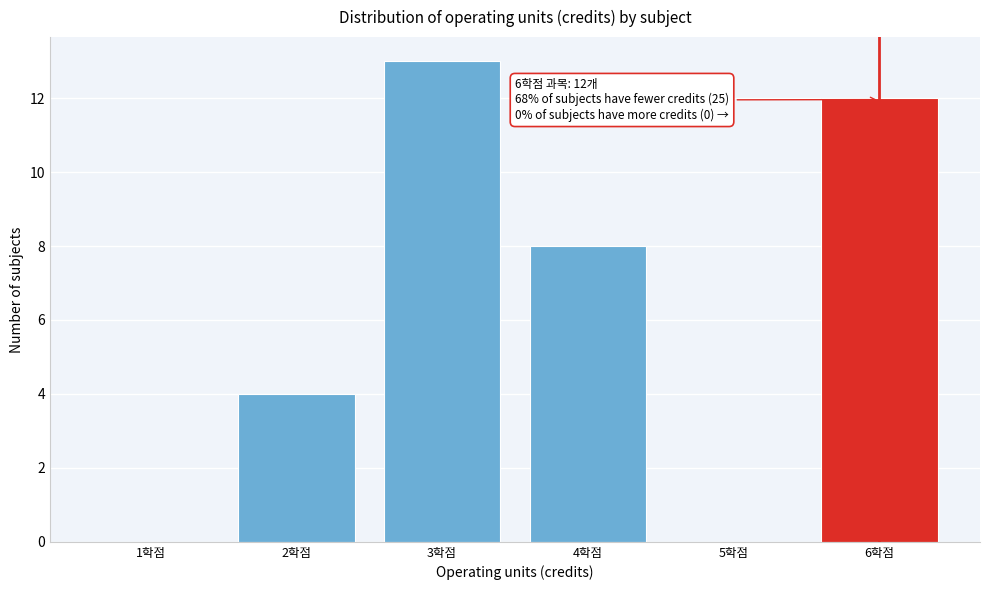

Over which range of the x-axis is the bar tallest?

2.5 to 3.5